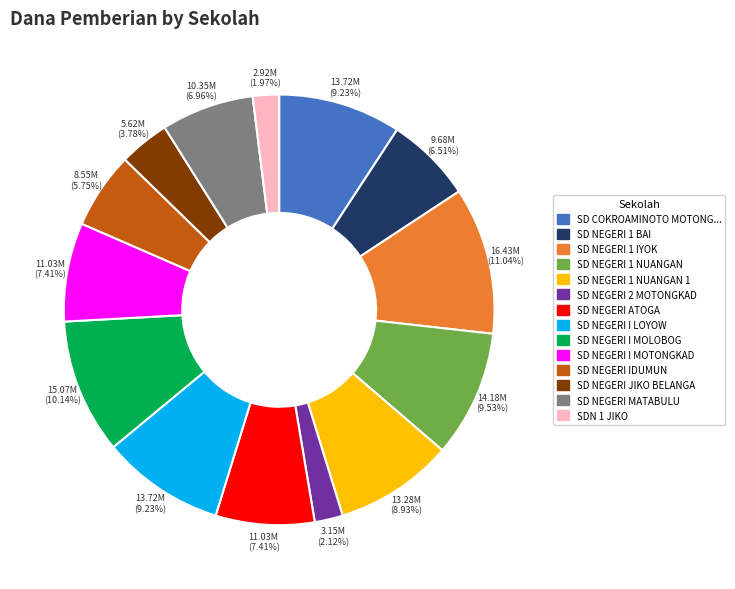

To the nearest percent, what is the difference between the largest and smallest slice percentages?

9%